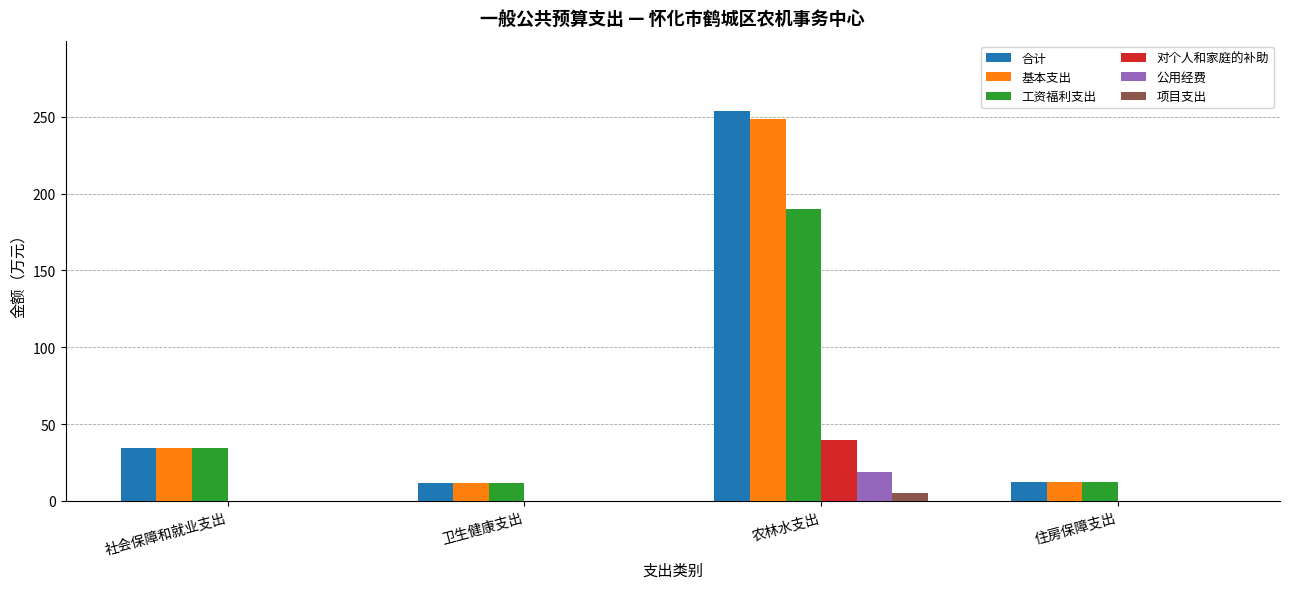

Is it true that 工资福利支出 equals 189.9 at 农林水支出?

True